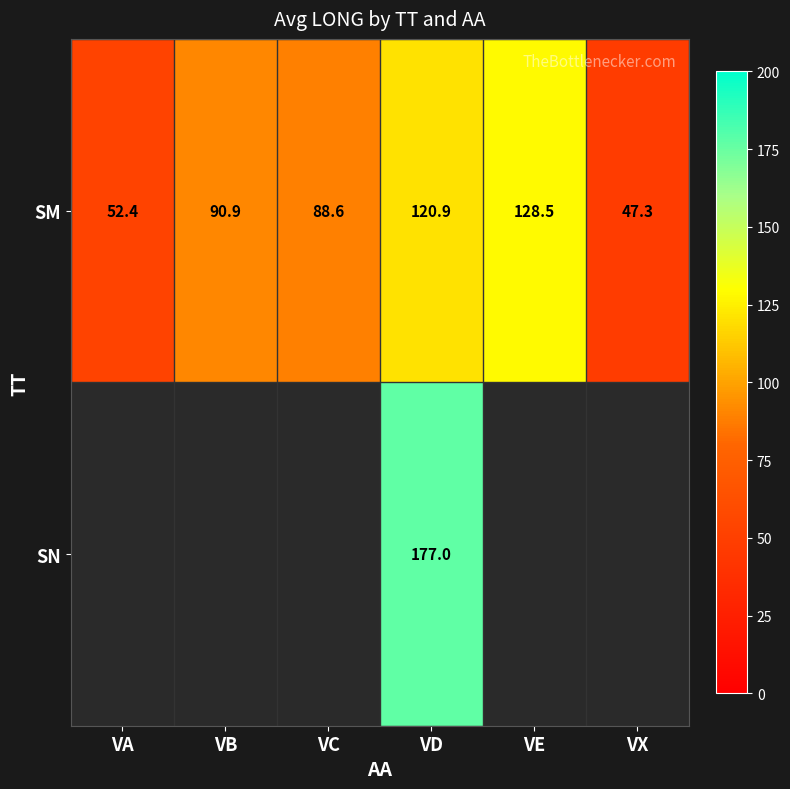

How many data points does each series have?

6